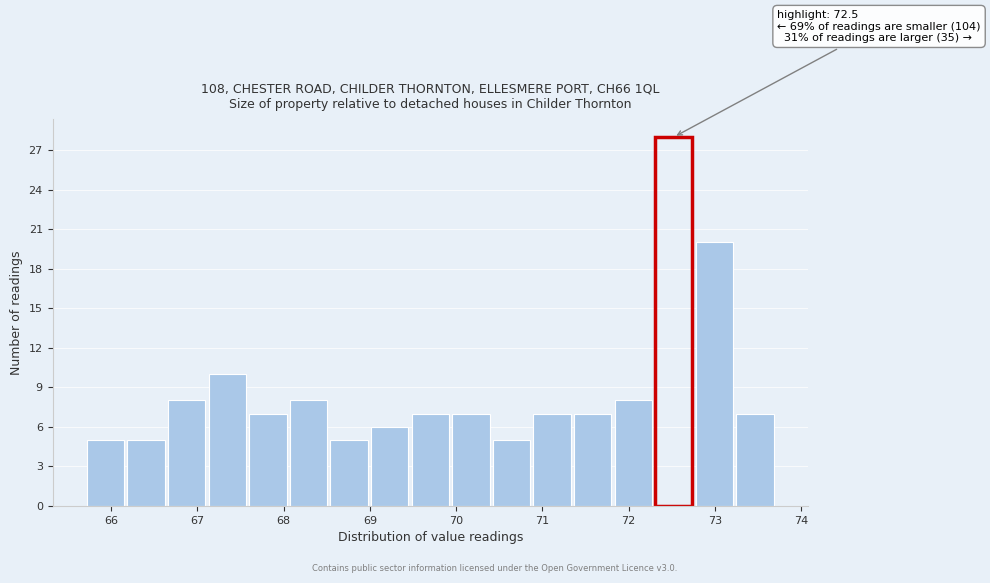

Which range on the x-axis has the tallest bar?

72.3 to 72.8